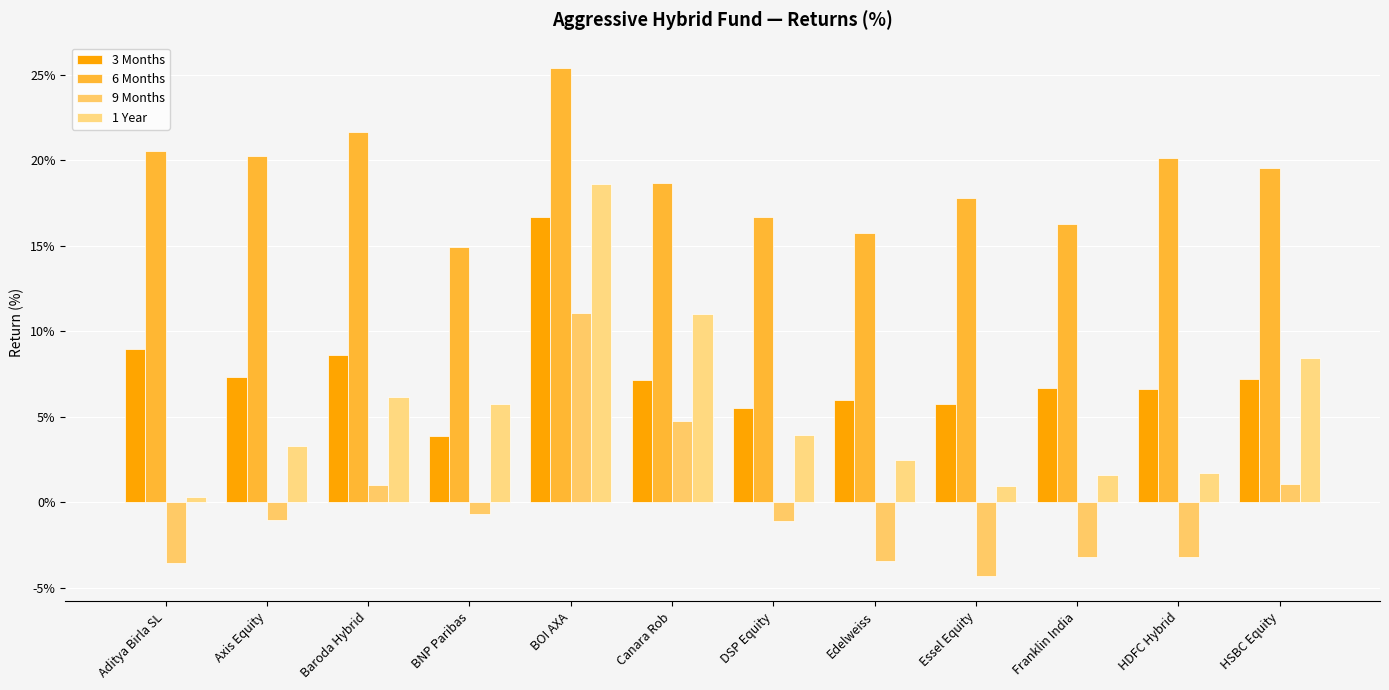

Between Baroda Hybrid and Canara Rob, which series saw the biggest shift?

1 Year